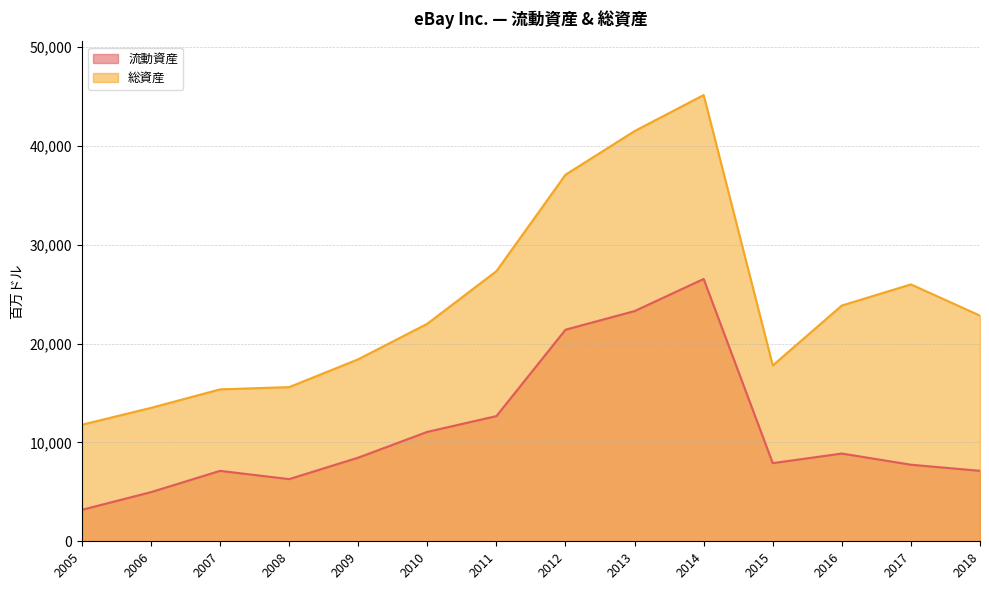

Where is the first local maximum for 流動資産?

2007